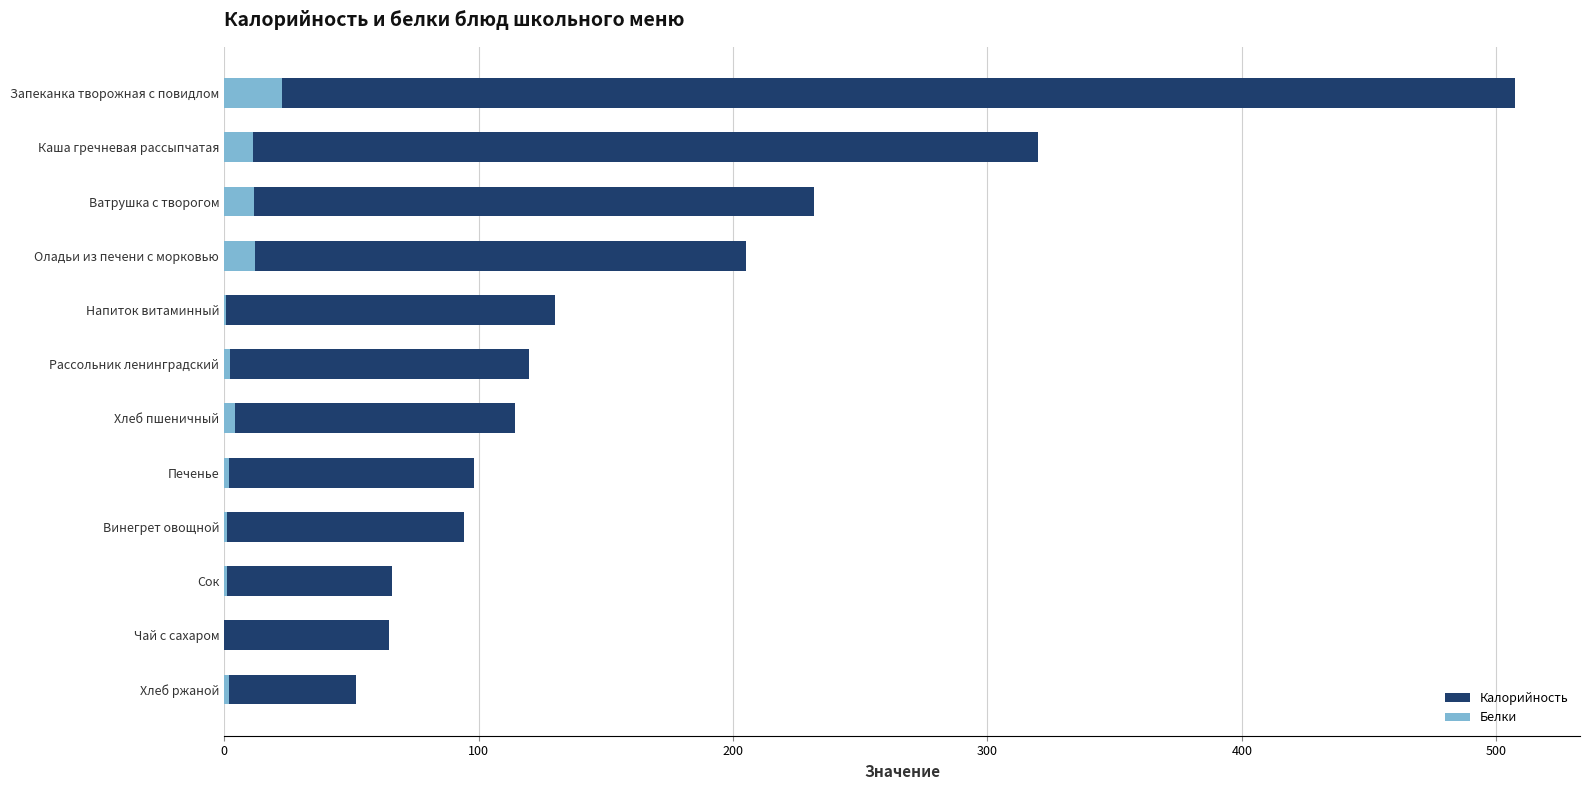

Reading left to right, extract all data points from this chart.

Калорийность: 52.0	65.0	65.8	94.1	98.2	114.4	120.0	130.0	205.1	232.0	320.0	507.5
Белки: 2.0	0.1	1.0	1.3	1.9	4.4	2.3	0.7	12.0	11.6	11.4	22.7